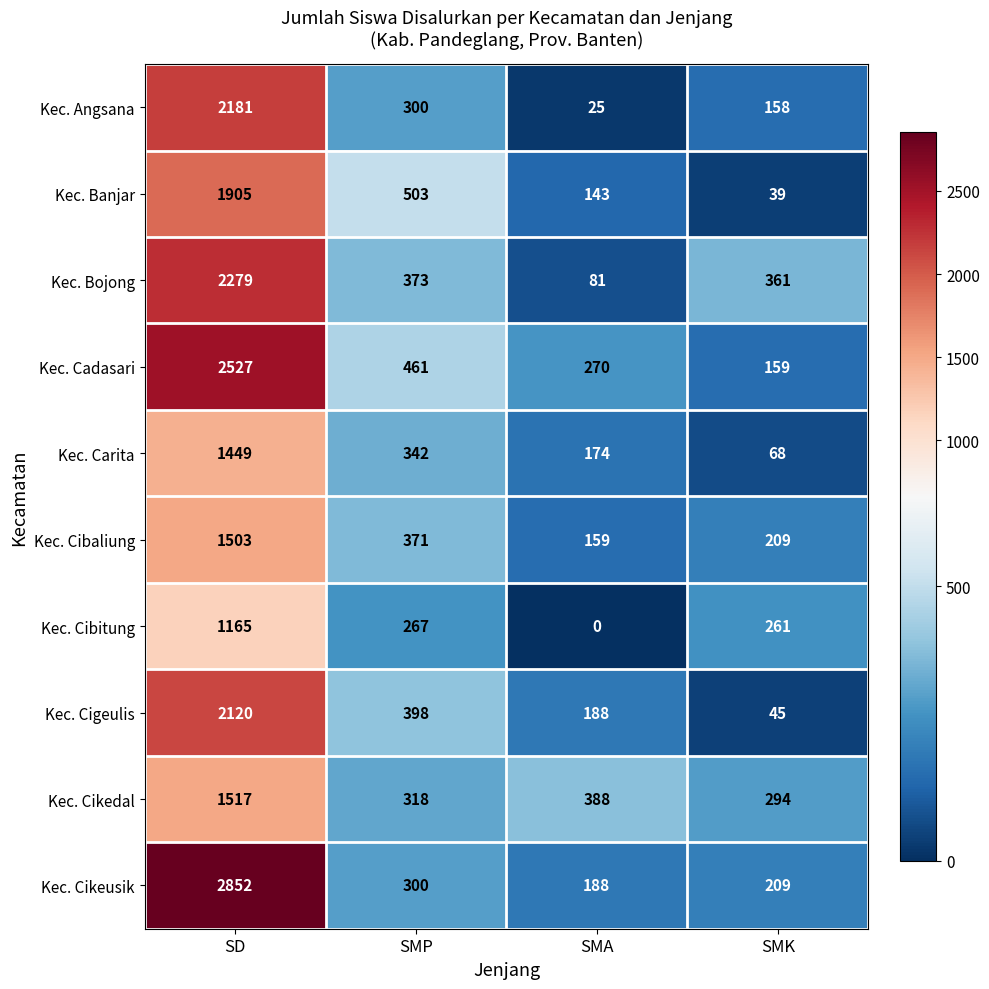

How many values in the Kec. Banjar series are below 503?

2